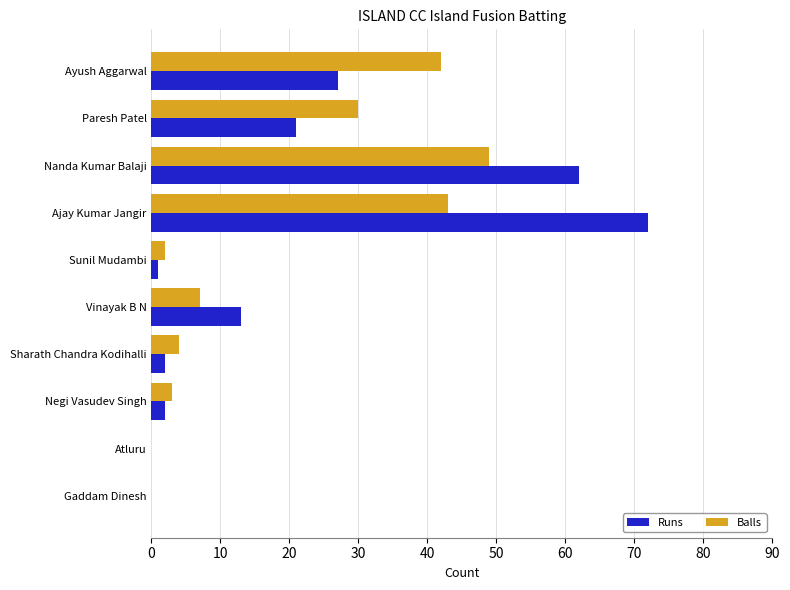

Between Paresh Patel and Sunil Mudambi, which series saw the biggest shift?

Balls